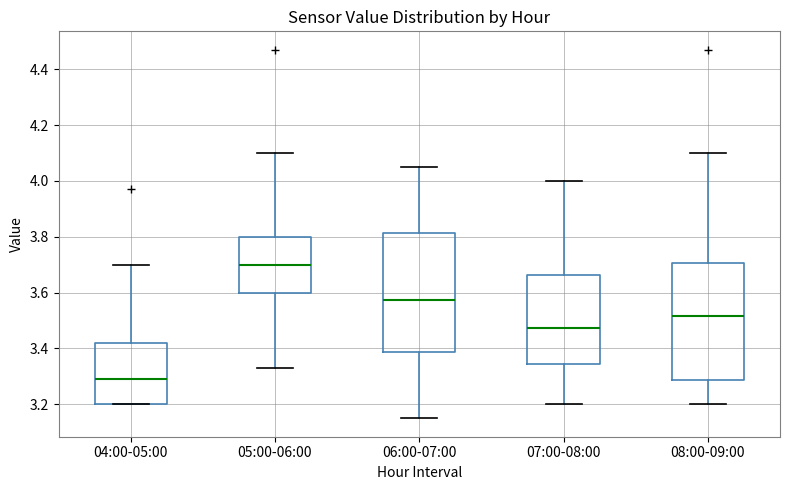

Which box has the lowest median line?

04:00-05:00